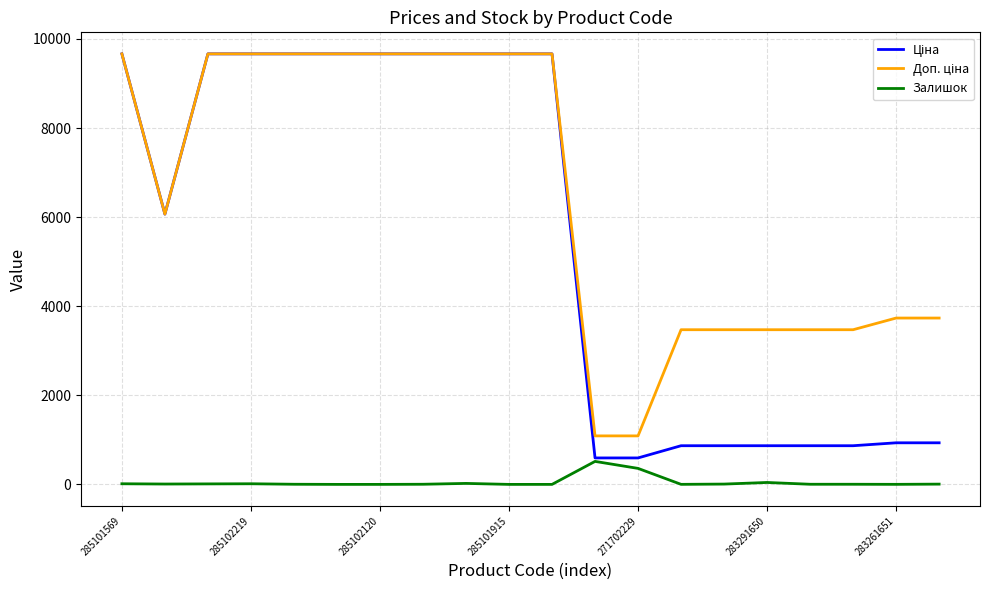

What is the average value of the Залишок series?

50.7